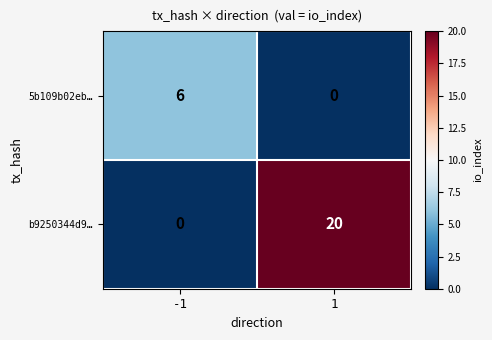

What is the average value of the 5b109b02eb… series?

3